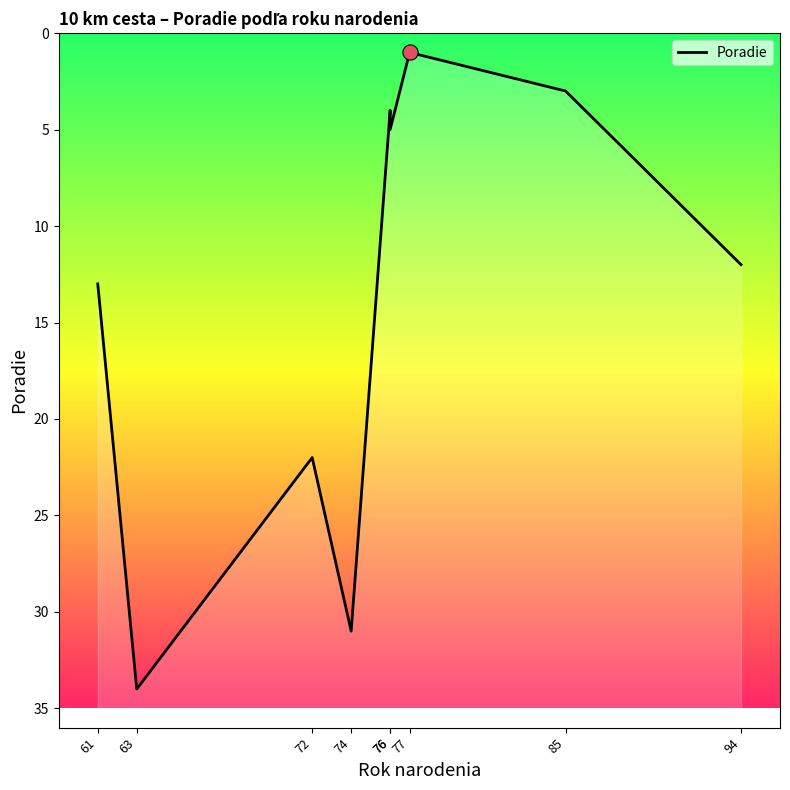

What is the change in value from 63 to 76?

-30